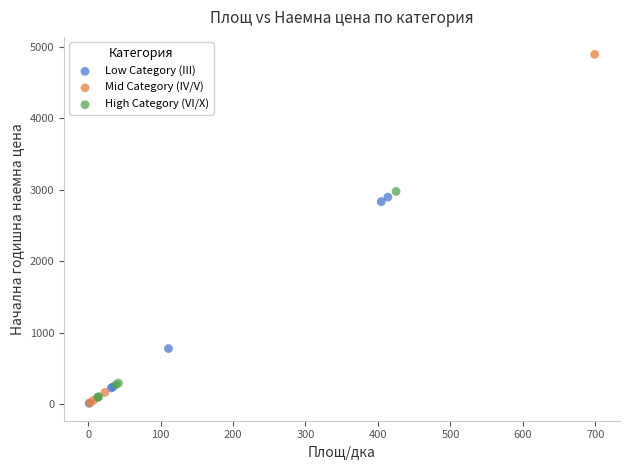

Which series reaches the maximum Y coordinate?

Mid Category (IV/V)